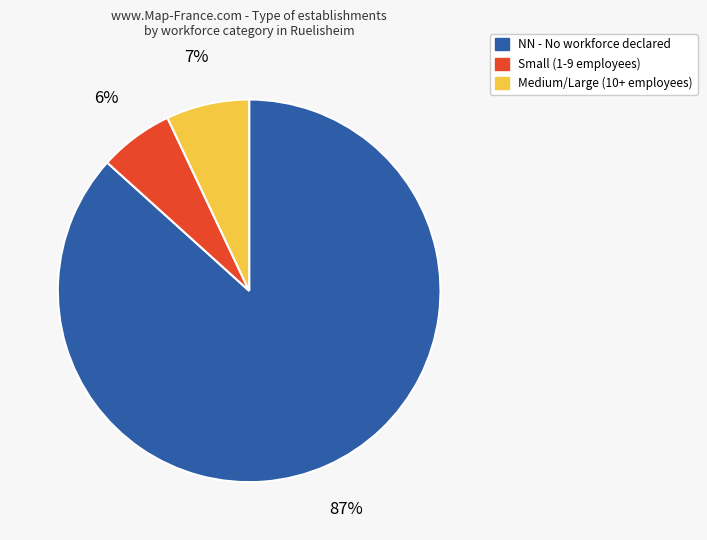

Is the sum of Medium/Large (10+ employees) and NN - No workforce declared greater than half?

Yes